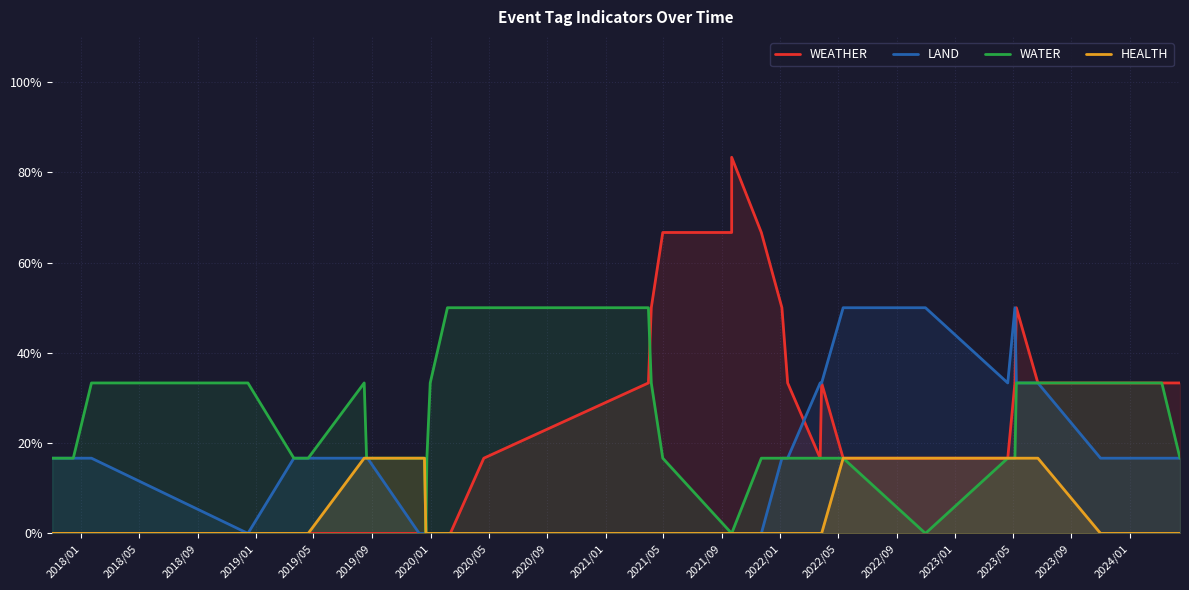

What is the average value of the HEALTH series?

0.1